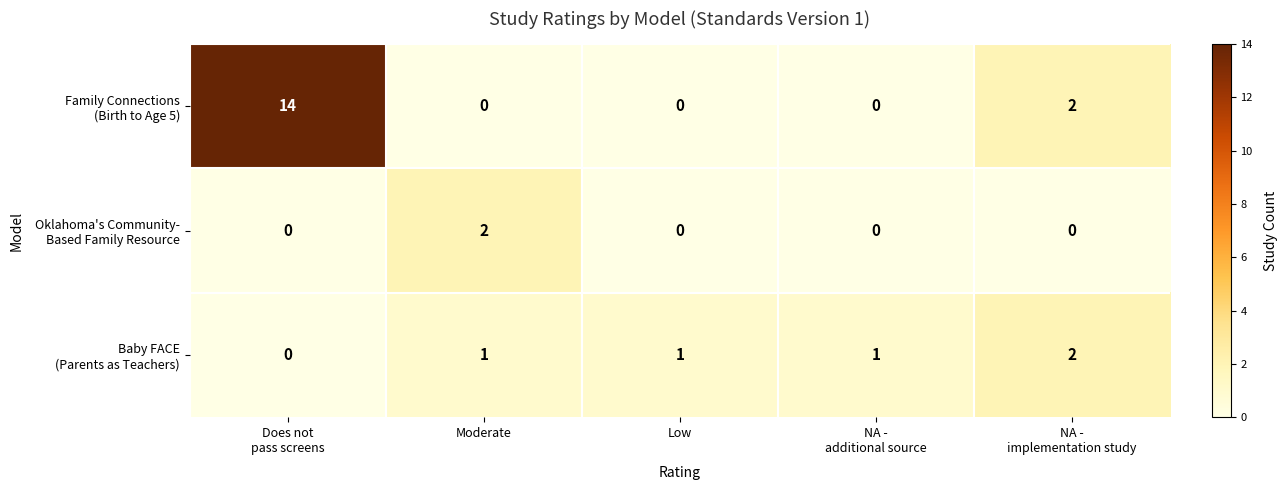

How many series are shown in this chart?

3